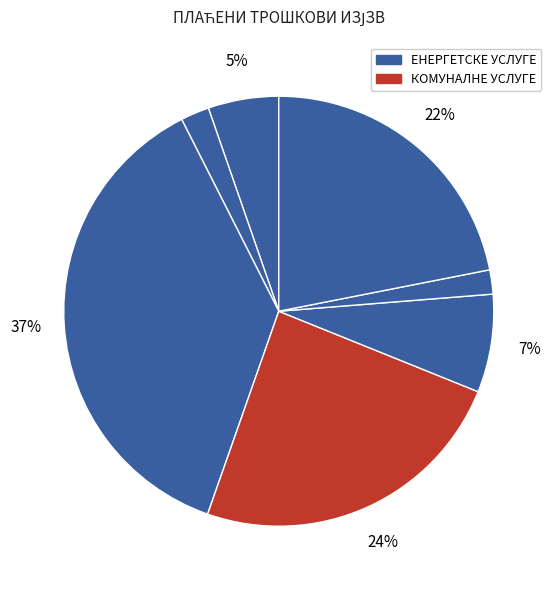

How many slices are in this pie chart?

7